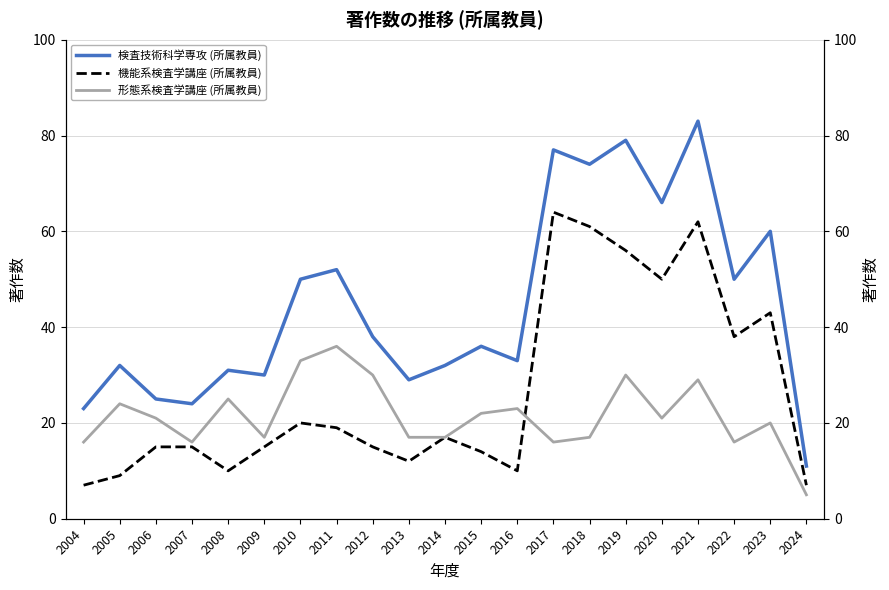

At which category is the sum across all series the highest?

2021